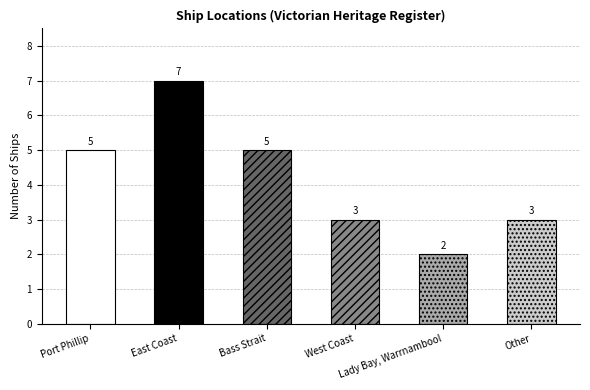

What is the average value?

4